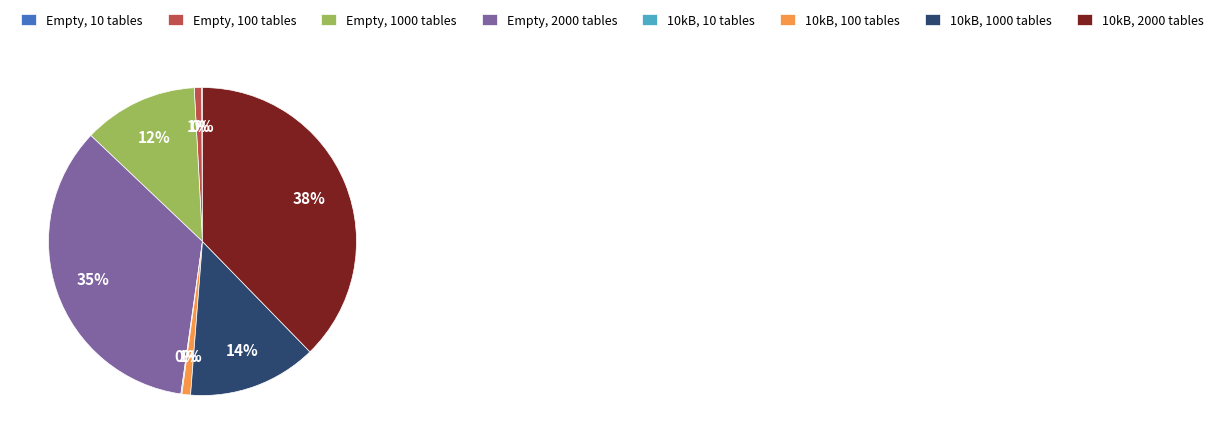

Do 10kB, 1000 tables and Empty, 100 tables together represent more than half of the pie?

No